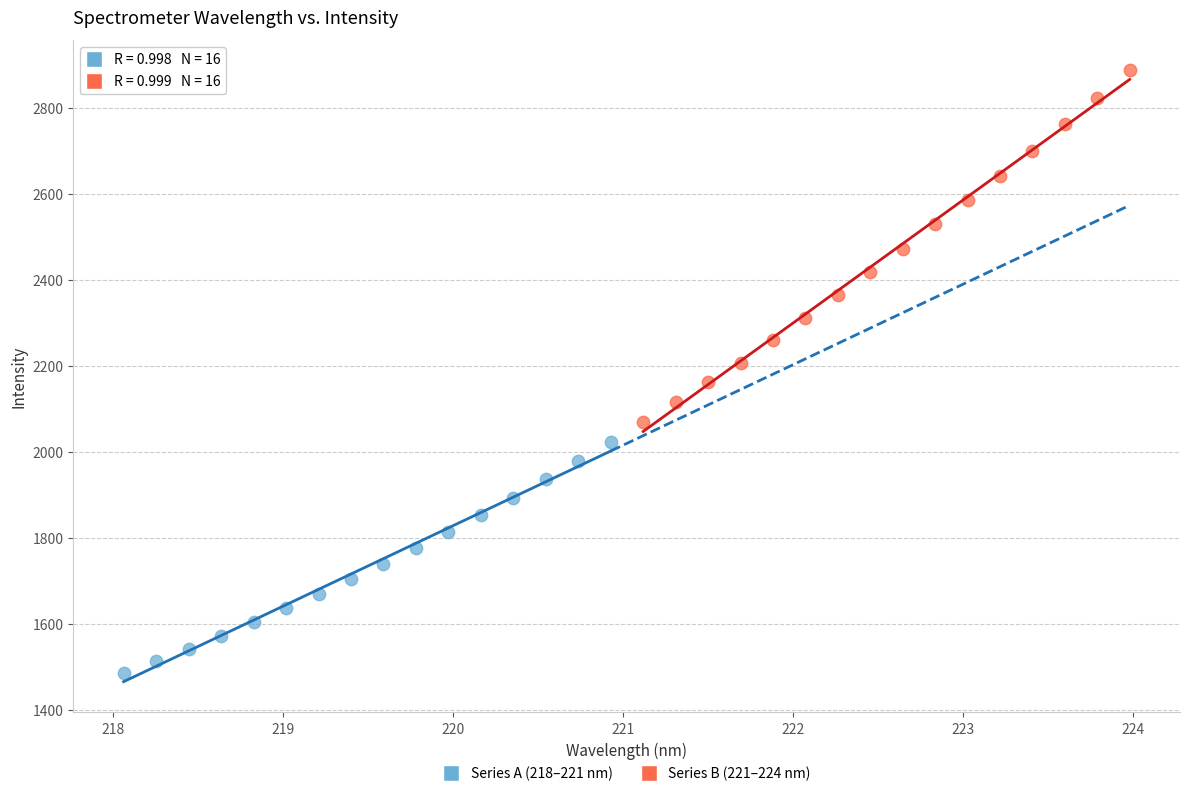

Which series reaches the maximum Y coordinate?

Series B (221–224 nm)